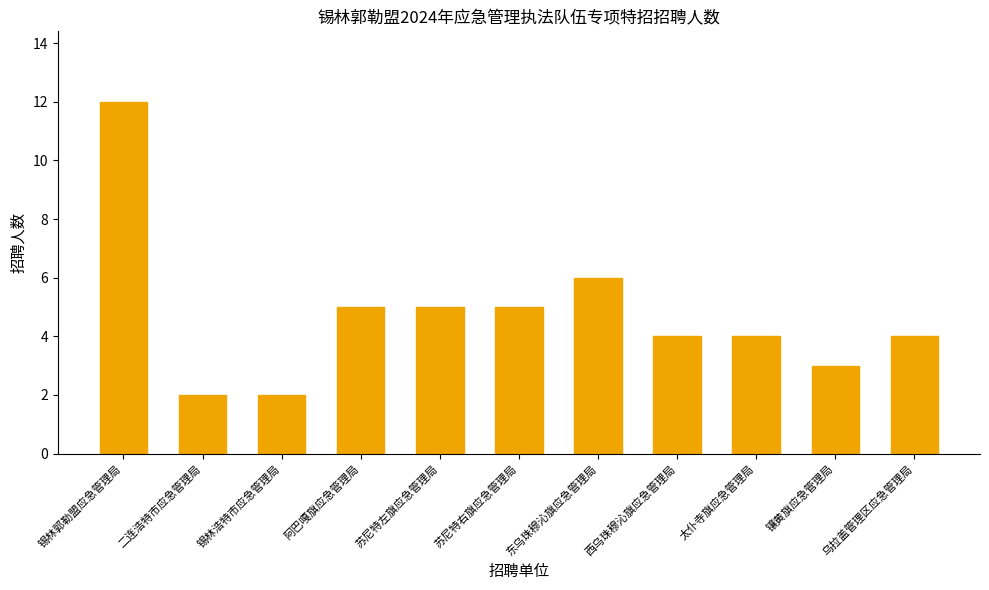

Reading right to left, transcribe all the data shown in this chart.

乌拉盖管理区应急管理局=4	镶黄旗应急管理局=3	太仆寺旗应急管理局=4	西乌珠穆沁旗应急管理局=4	东乌珠穆沁旗应急管理局=6	苏尼特右旗应急管理局=5	苏尼特左旗应急管理局=5	阿巴嘎旗应急管理局=5	锡林浩特市应急管理局=2	二连浩特市应急管理局=2	锡林郭勒盟应急管理局=12